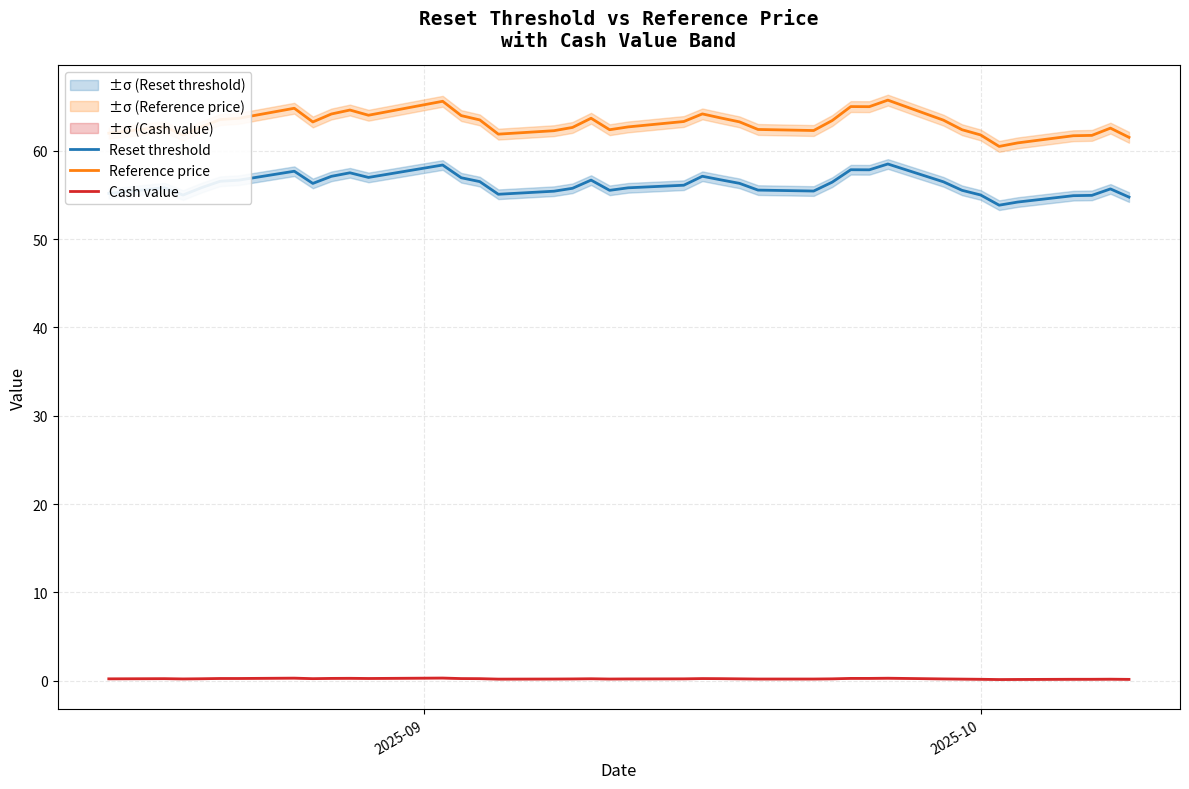

True or false: Reset threshold and Reference price cross at least once.

False